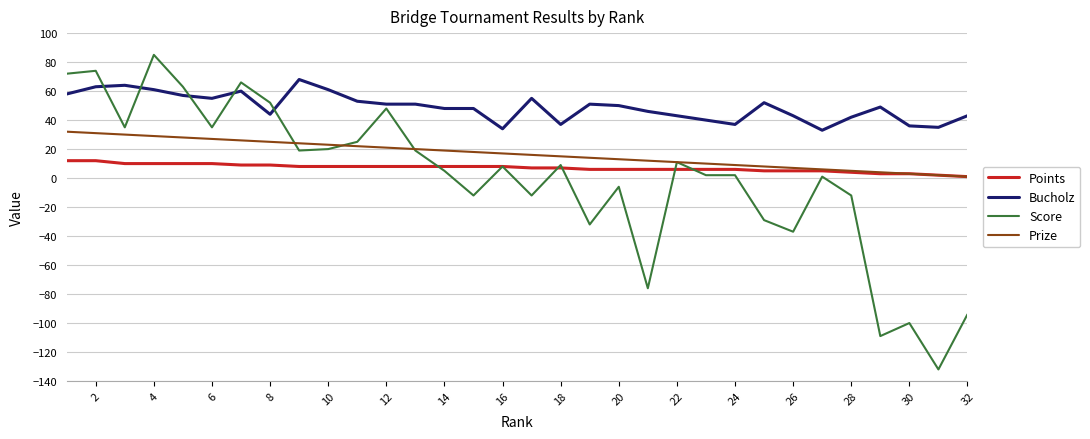

True or false: Points and Bucholz cross at least once.

False